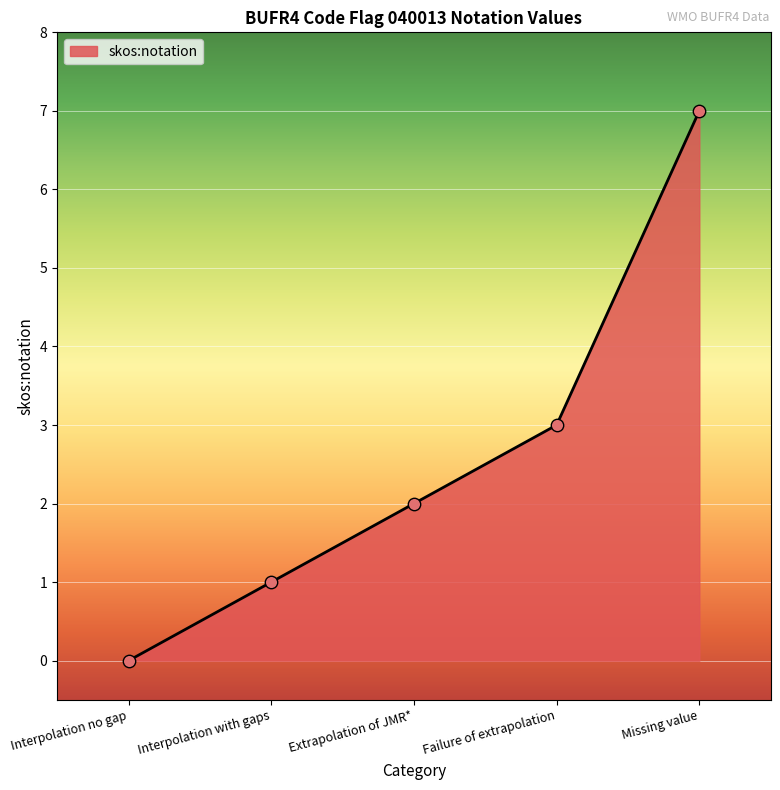

What is the change in value from Extrapolation of JMR* to Missing value?

+5